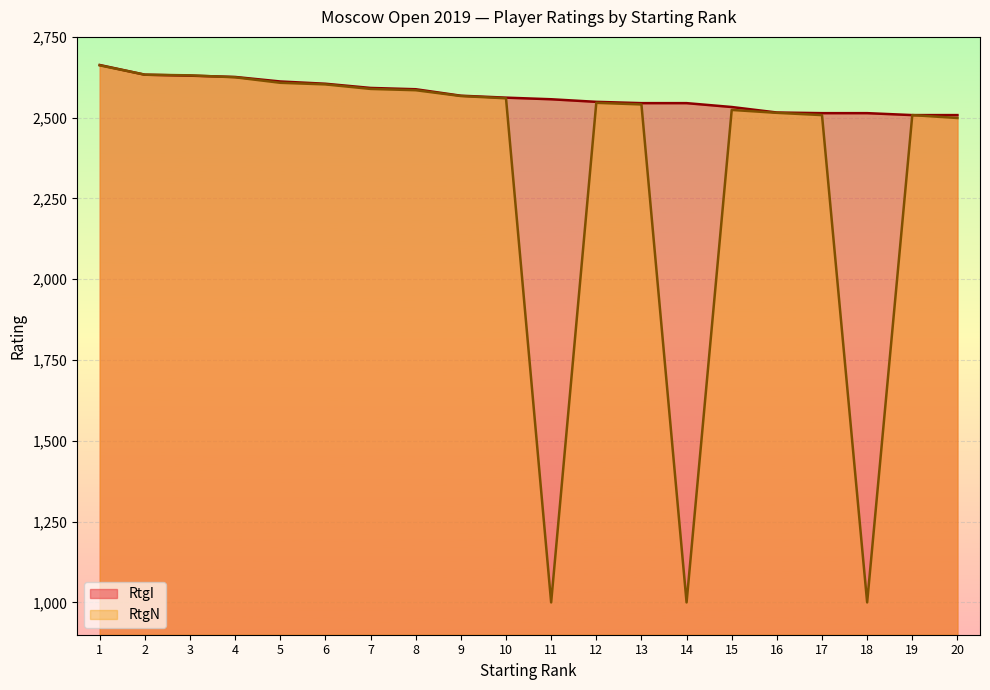

The value of RtgN at 20 is 2499. True or false?

True